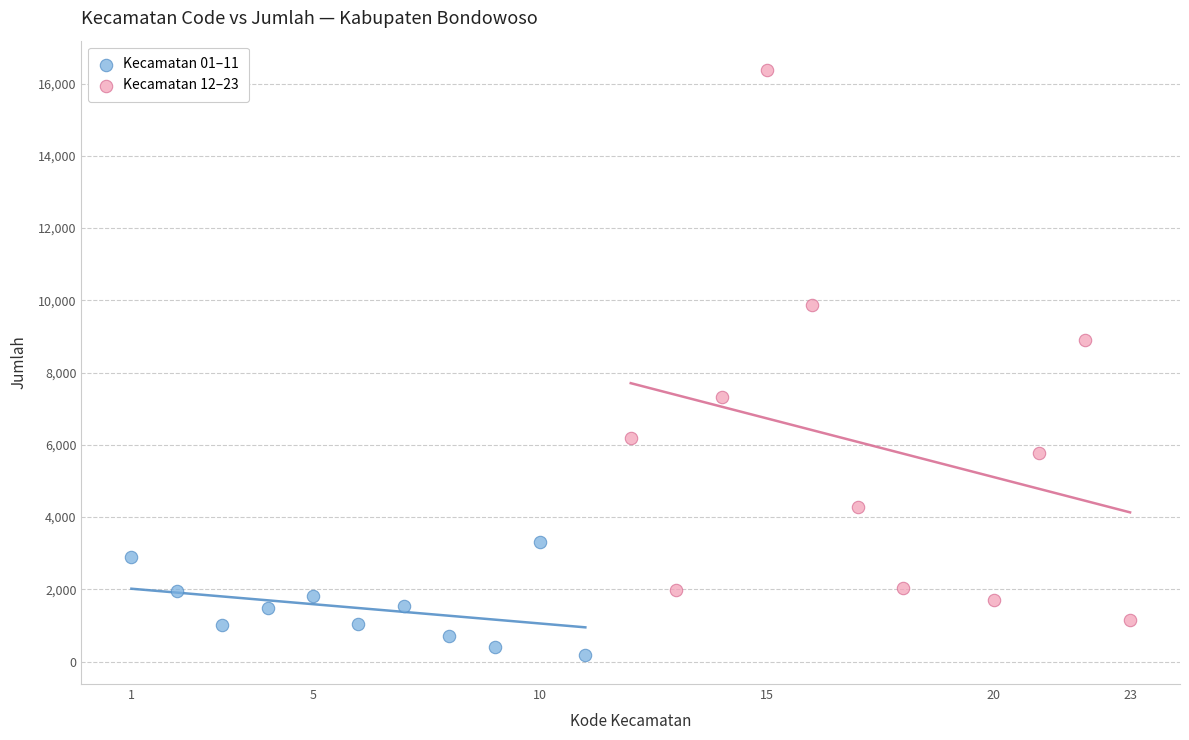

Which series has the widest spread of Y values?

Kecamatan 12–23